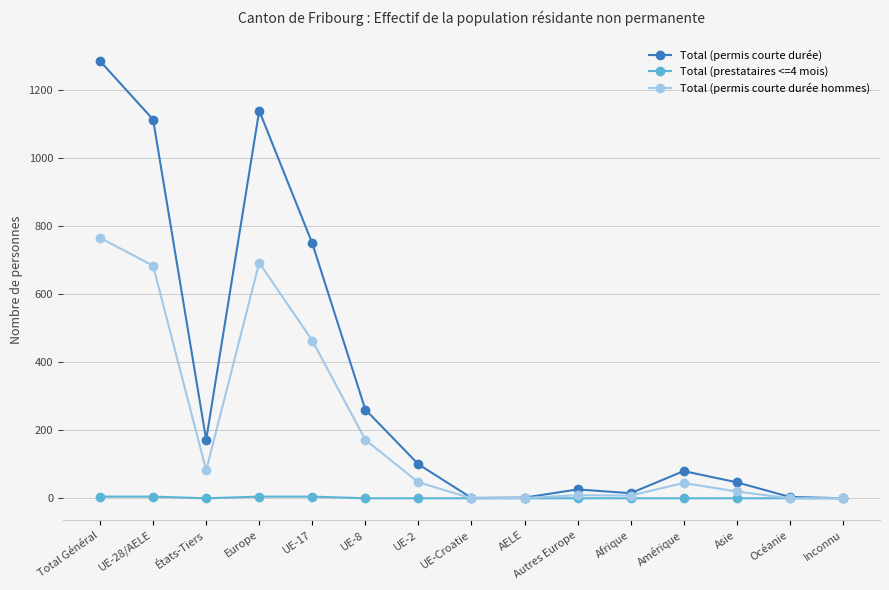

The value of Total (permis courte durée) at Total Général is 831. True or false?

False